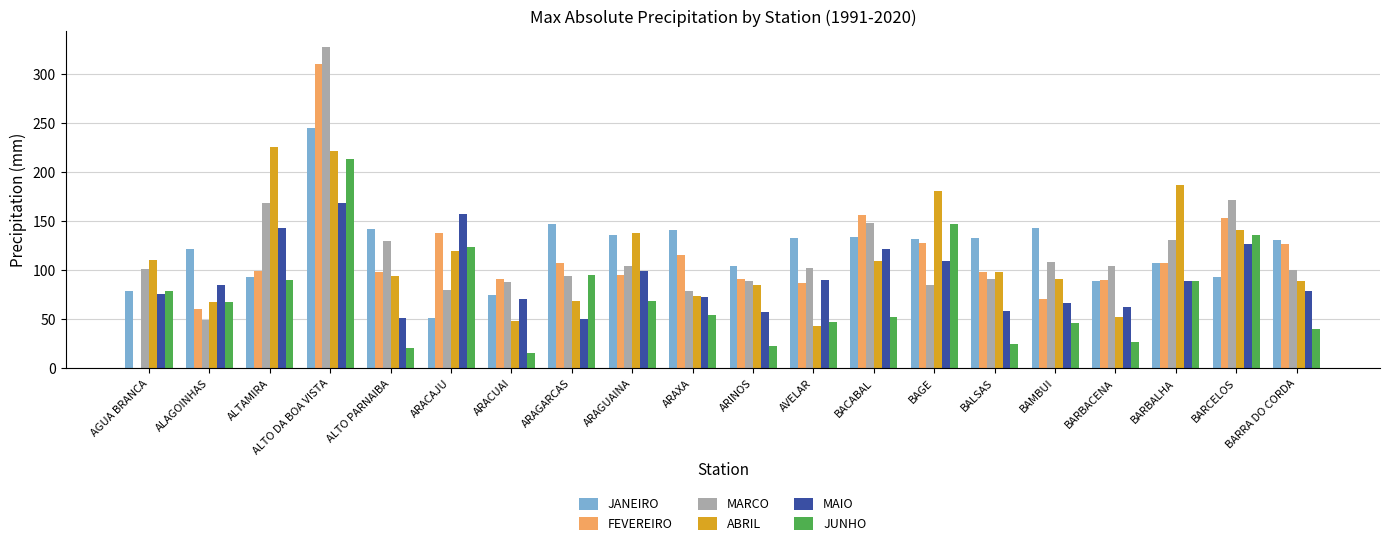

Is the value of ABRIL at AGUA BRANCA greater than the value of FEVEREIRO at AGUA BRANCA?

Yes